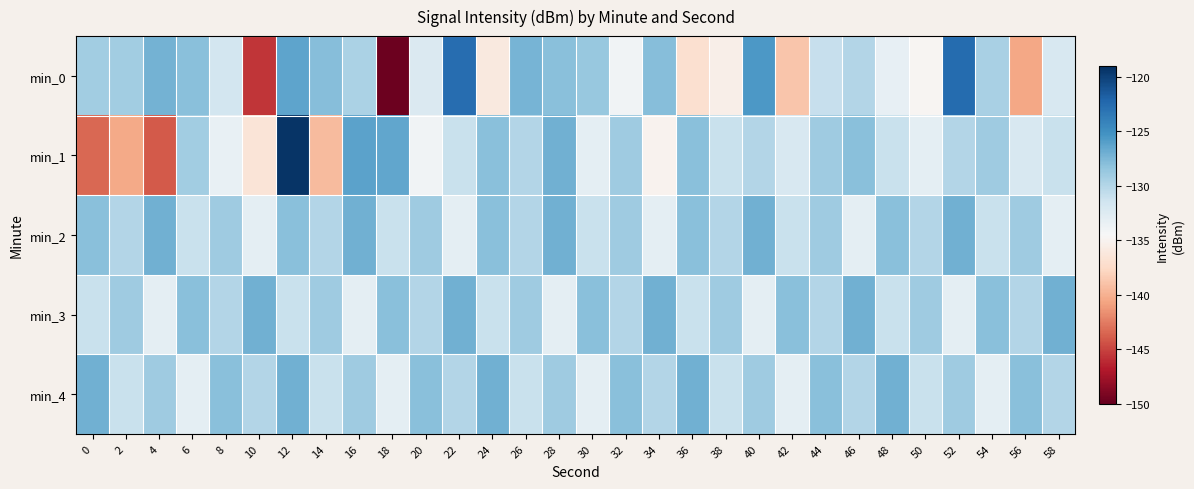

Reading right to left, list all the values displayed in this chart.

min_0: 58=-132.0	56=-140.5	54=-129.5	52=-122.5	50=-134.8	48=-133.2	46=-130.0	44=-130.9	42=-138.8	40=-125.6	38=-135.5	36=-137.0	34=-127.9	32=-134.0	30=-128.6	28=-128.0	26=-127.2	24=-136.0	22=-122.6	20=-132.2	18=-149.7	16=-129.6	14=-127.9	12=-126.4	10=-145.6	8=-131.7	6=-128.0	4=-127.2	2=-129.1	0=-129.1
min_1: 58=-131.0	56=-132.0	54=-129.0	52=-130.0	50=-133.0	48=-131.0	46=-128.0	44=-129.0	42=-132.0	40=-130.0	38=-131.0	36=-128.0	34=-135.0	32=-129.0	30=-133.0	28=-127.0	26=-130.0	24=-128.0	22=-131.0	20=-134.0	18=-126.5	16=-126.2	14=-139.4	12=-119.3	10=-136.5	8=-133.3	6=-129.1	4=-144.0	2=-140.3	0=-143.3
min_2: 58=-133.0	56=-129.0	54=-131.0	52=-127.0	50=-130.0	48=-128.0	46=-133.0	44=-129.0	42=-131.0	40=-127.0	38=-130.0	36=-128.0	34=-133.0	32=-129.0	30=-131.0	28=-127.0	26=-130.0	24=-128.0	22=-133.0	20=-129.0	18=-131.0	16=-127.0	14=-130.0	12=-128.0	10=-133.0	8=-129.0	6=-131.0	4=-127.0	2=-130.0	0=-128.0
min_3: 58=-127.0	56=-130.0	54=-128.0	52=-133.0	50=-129.0	48=-131.0	46=-127.0	44=-130.0	42=-128.0	40=-133.0	38=-129.0	36=-131.0	34=-127.0	32=-130.0	30=-128.0	28=-133.0	26=-129.0	24=-131.0	22=-127.0	20=-130.0	18=-128.0	16=-133.0	14=-129.0	12=-131.0	10=-127.0	8=-130.0	6=-128.0	4=-133.0	2=-129.0	0=-131.0
min_4: 58=-130.0	56=-128.0	54=-133.0	52=-129.0	50=-131.0	48=-127.0	46=-130.0	44=-128.0	42=-133.0	40=-129.0	38=-131.0	36=-127.0	34=-130.0	32=-128.0	30=-133.0	28=-129.0	26=-131.0	24=-127.0	22=-130.0	20=-128.0	18=-133.0	16=-129.0	14=-131.0	12=-127.0	10=-130.0	8=-128.0	6=-133.0	4=-129.0	2=-131.0	0=-127.0